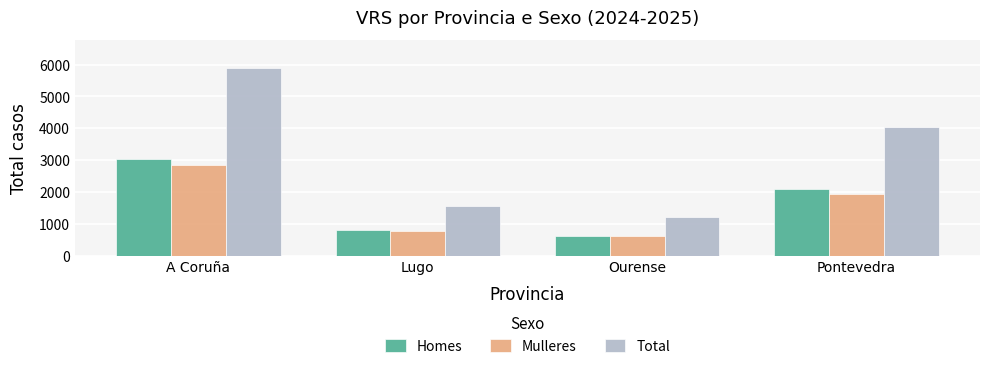

At how many categories does at least one series exceed 5081?

1